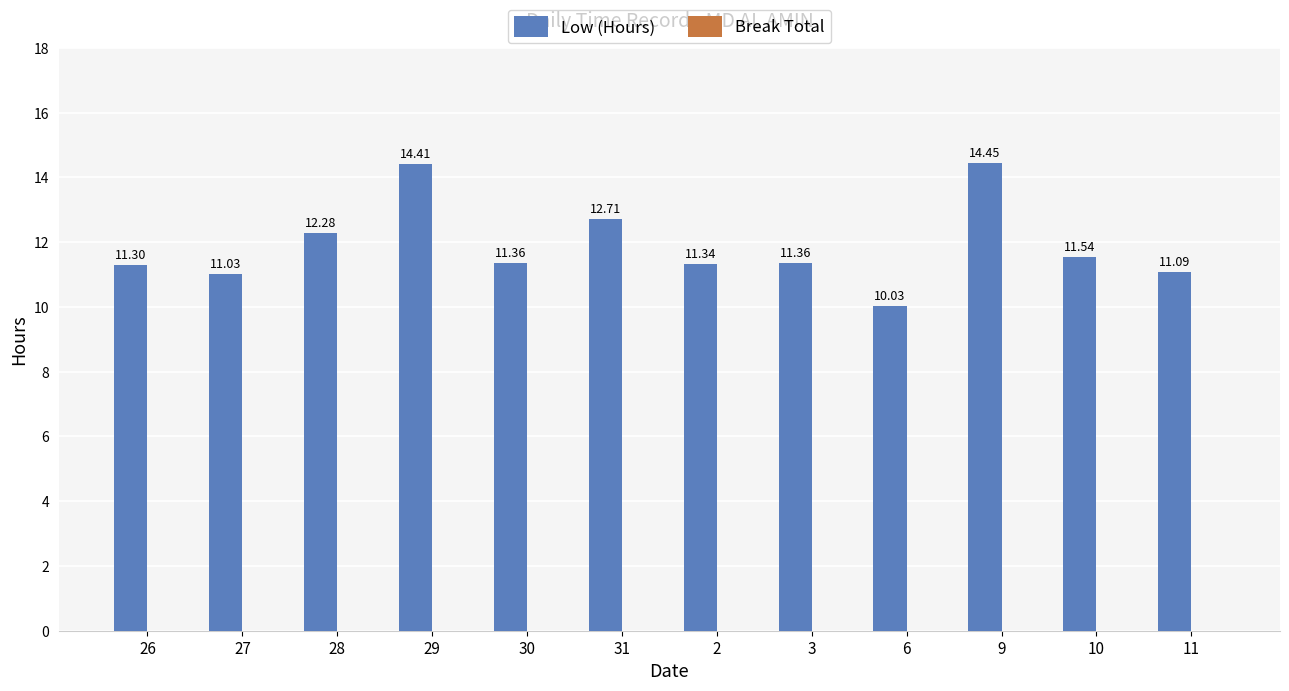

What is the difference between the maximum and second lowest values?

3.4